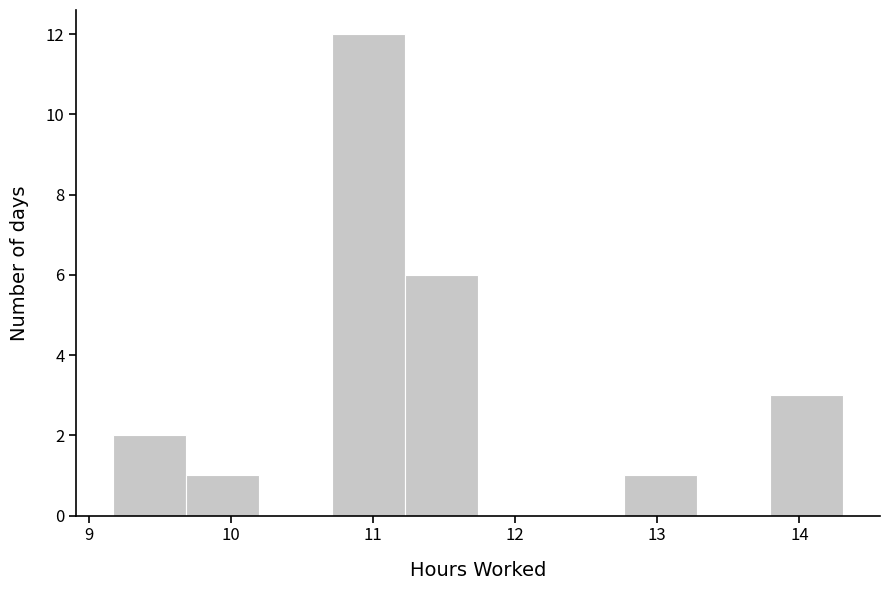

Reading left to right, transcribe this chart: for each bar, give the range it covers on the x-axis and its height. Neither the bar edges nor the heights are printed on the chart, so give them approximately, as read against the axes.

9.2 to 9.7: 2
9.7 to 10.2: 1
10.2 to 10.7: 0
10.7 to 11.2: 12
11.2 to 11.7: 6
11.7 to 12.3: 0
12.3 to 12.8: 0
12.8 to 13.3: 1
13.3 to 13.8: 0
13.8 to 14.3: 3